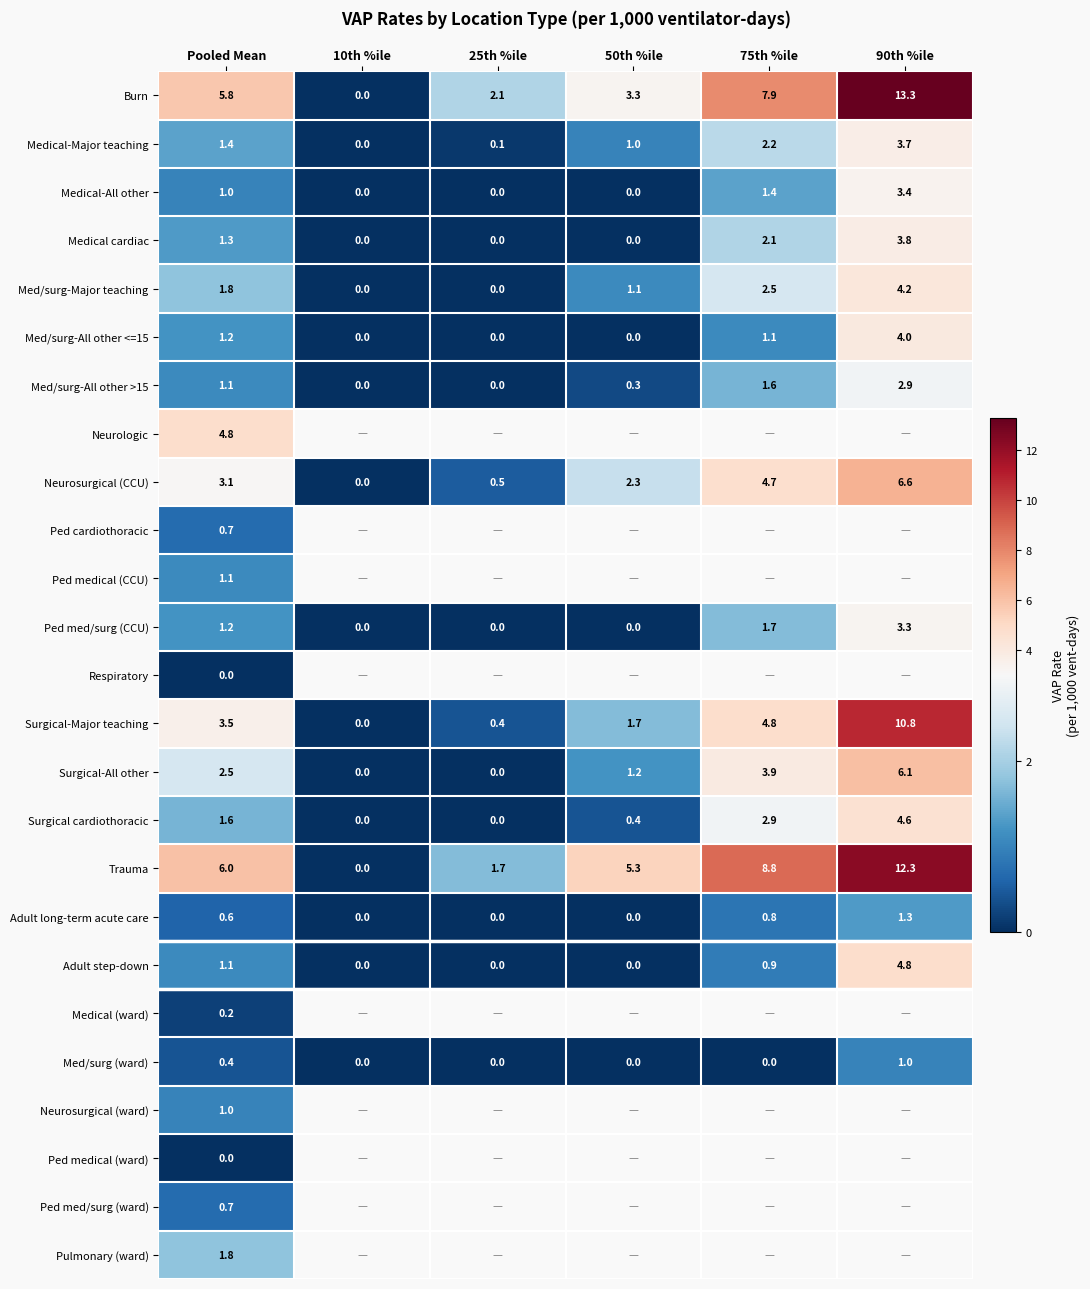

Is the value of Med/surg (ward) at 90th %ile greater than the value of Medical-Major teaching at 90th %ile?

No